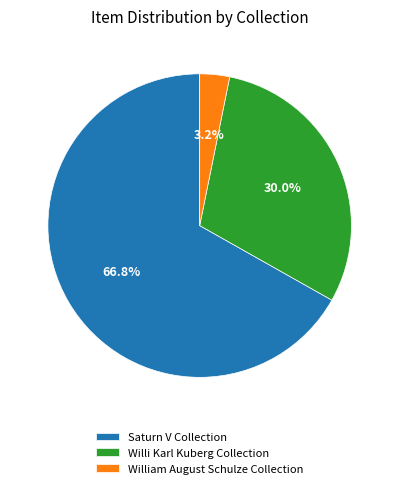

Does Willi Karl Kuberg Collection represent more than half of the total?

No